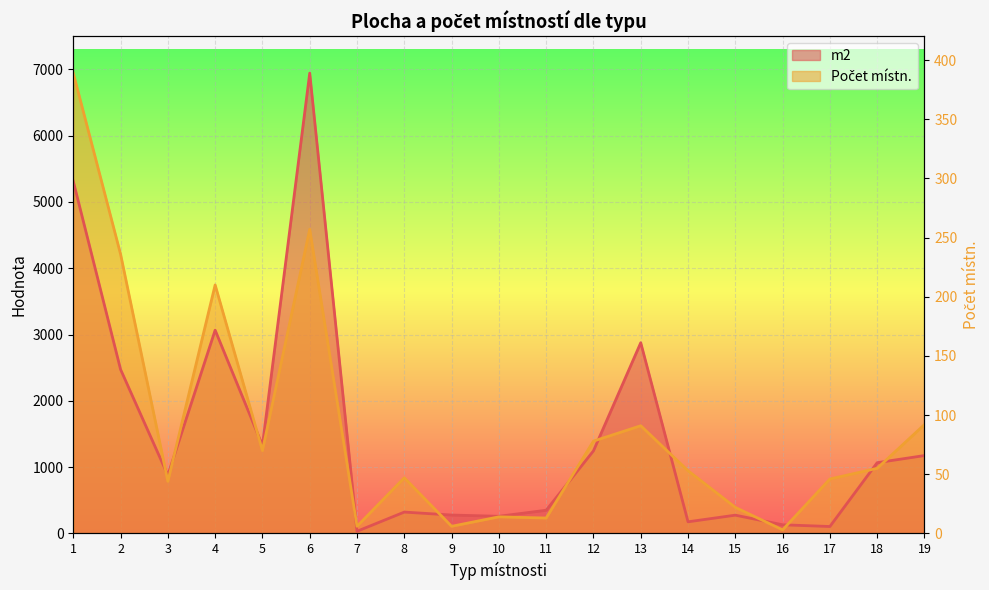

What is the highest value of the m2 series?

6944.1